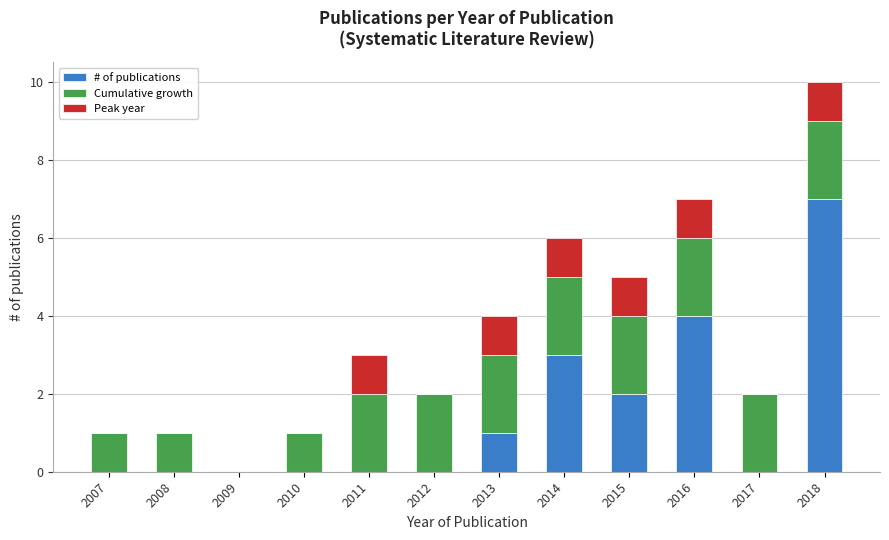

The value of # of publications at 2007 is 0. True or false?

True